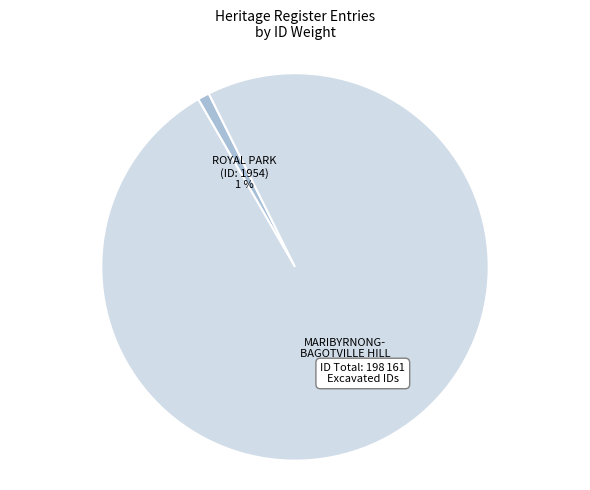

How many slices are in this pie chart?

2